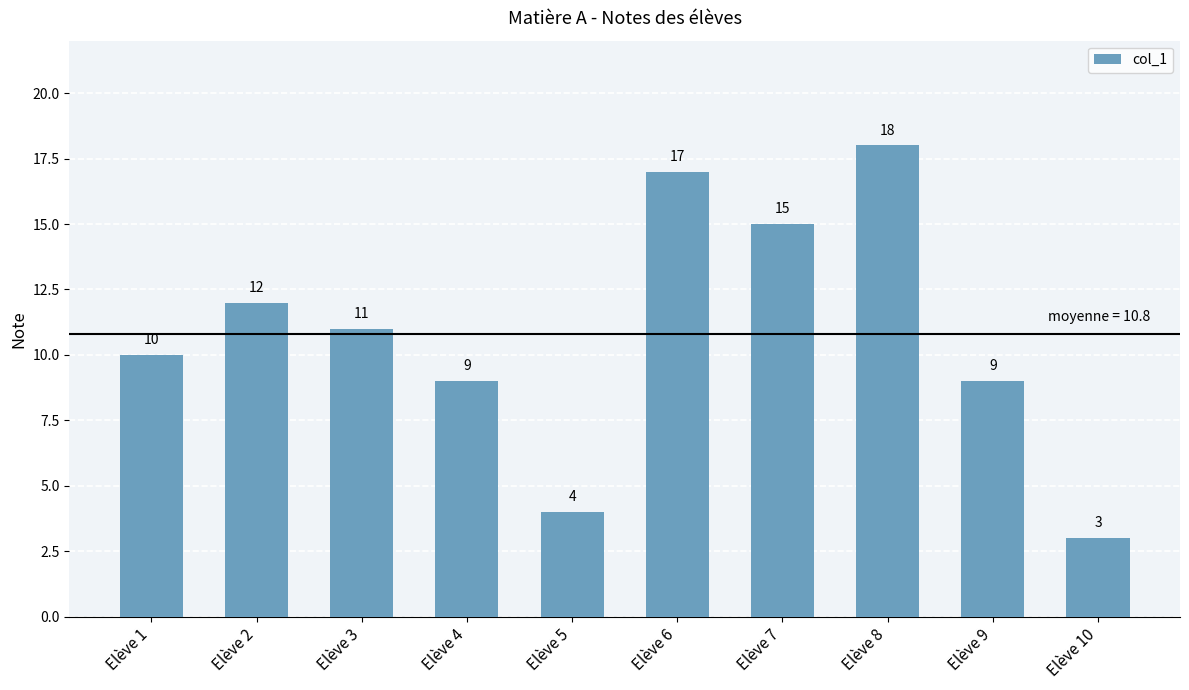

Reading left to right, what are all the values shown in this chart?

10	12	11	9	4	17	15	18	9	3